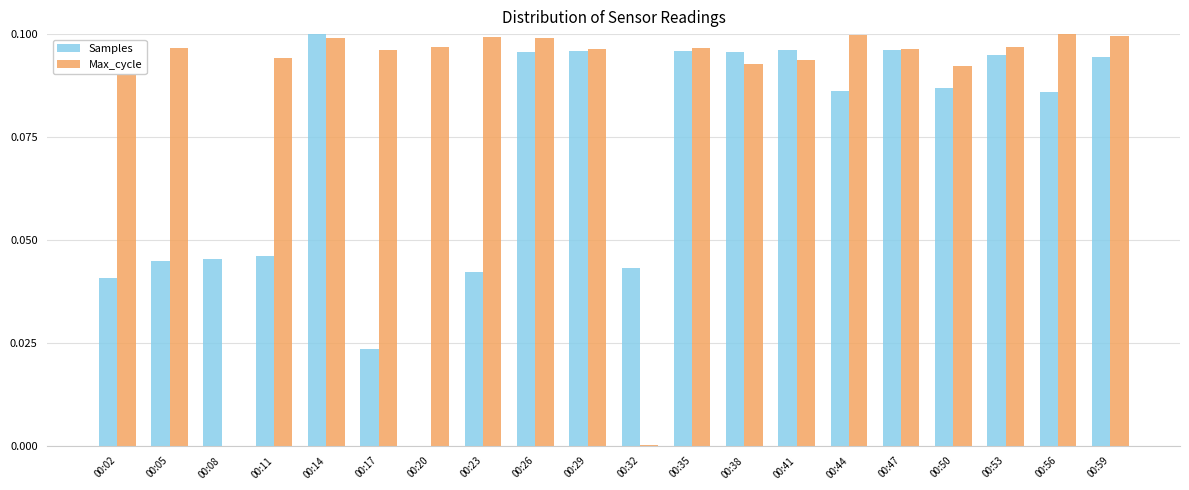

True or false: Samples has a value of 0.1 at 00:41.

True